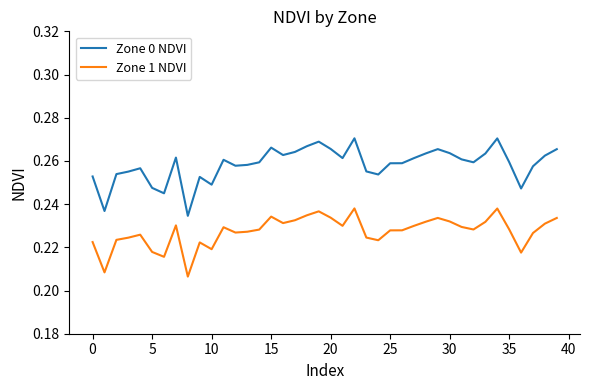

Which series has the largest total across all categories?

Zone 0 NDVI